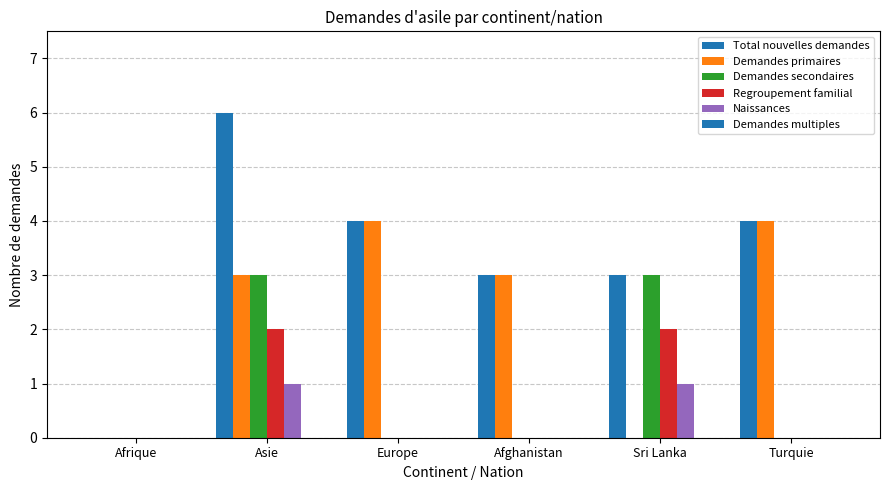

At which label is Demandes primaires closest to 2?

Asie